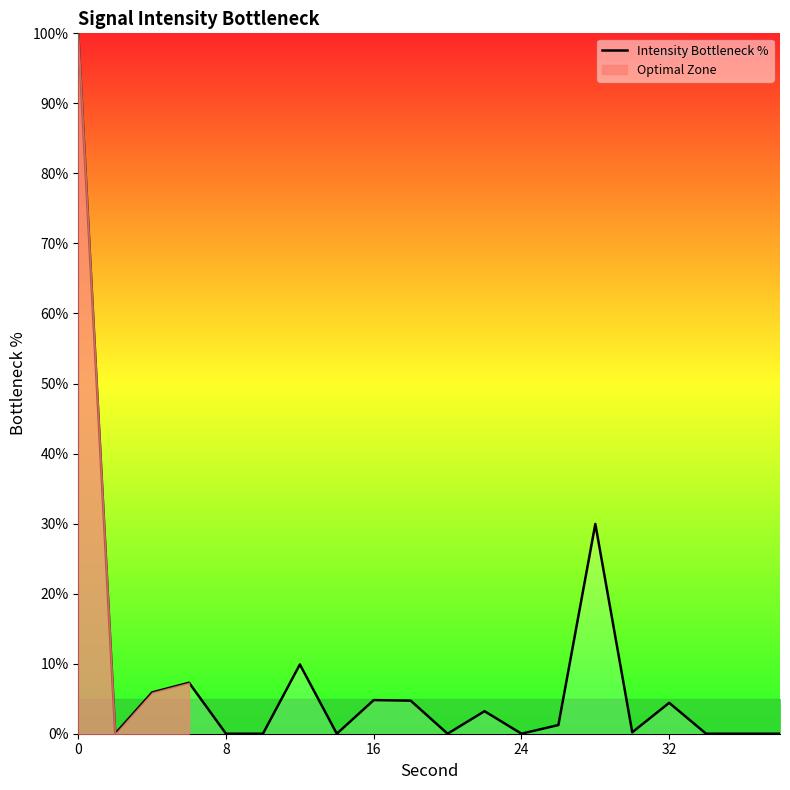

True or false: Intensity Bottleneck % has a value of 4.8 at 16.

True